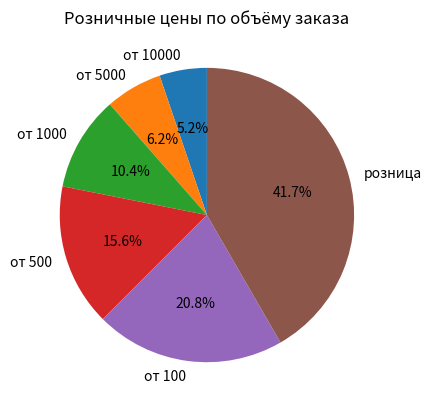

Is there any slice that represents more than half of the pie?

No